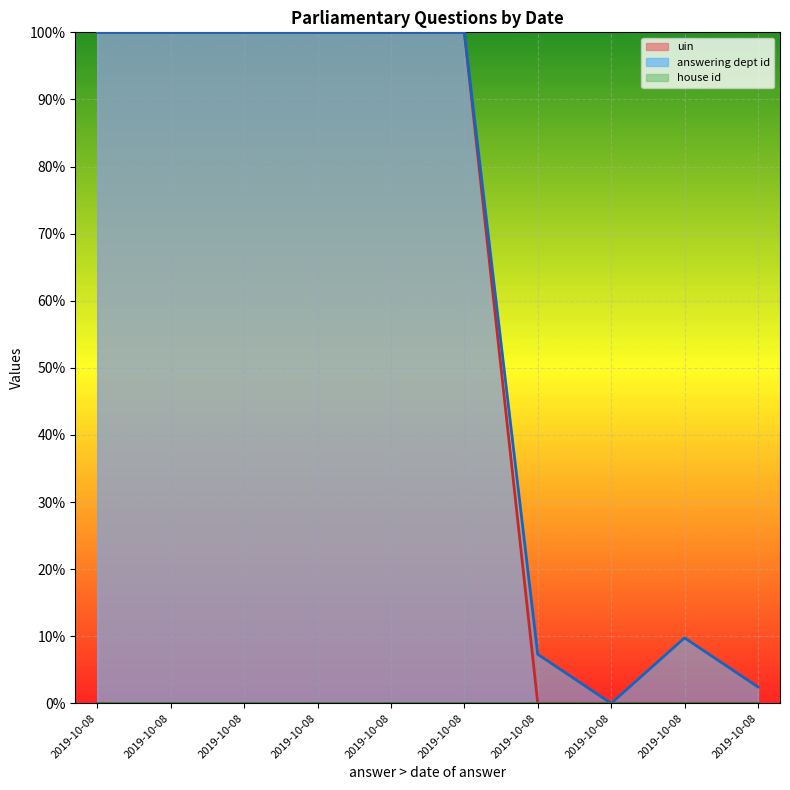

Between which two adjacent categories do uin and answering dept id first intersect?

2019-10-08 and 2019-10-08